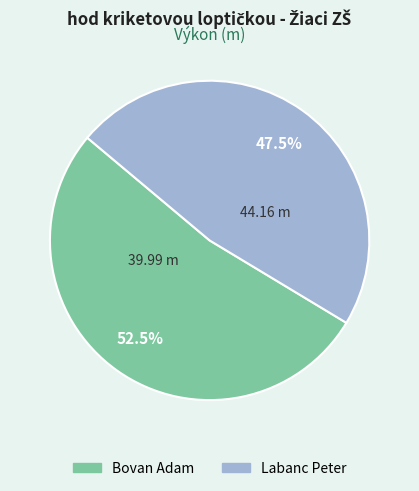

To the nearest percent, what is the combined percentage of Labanc Peter and Bovan Adam?

100%